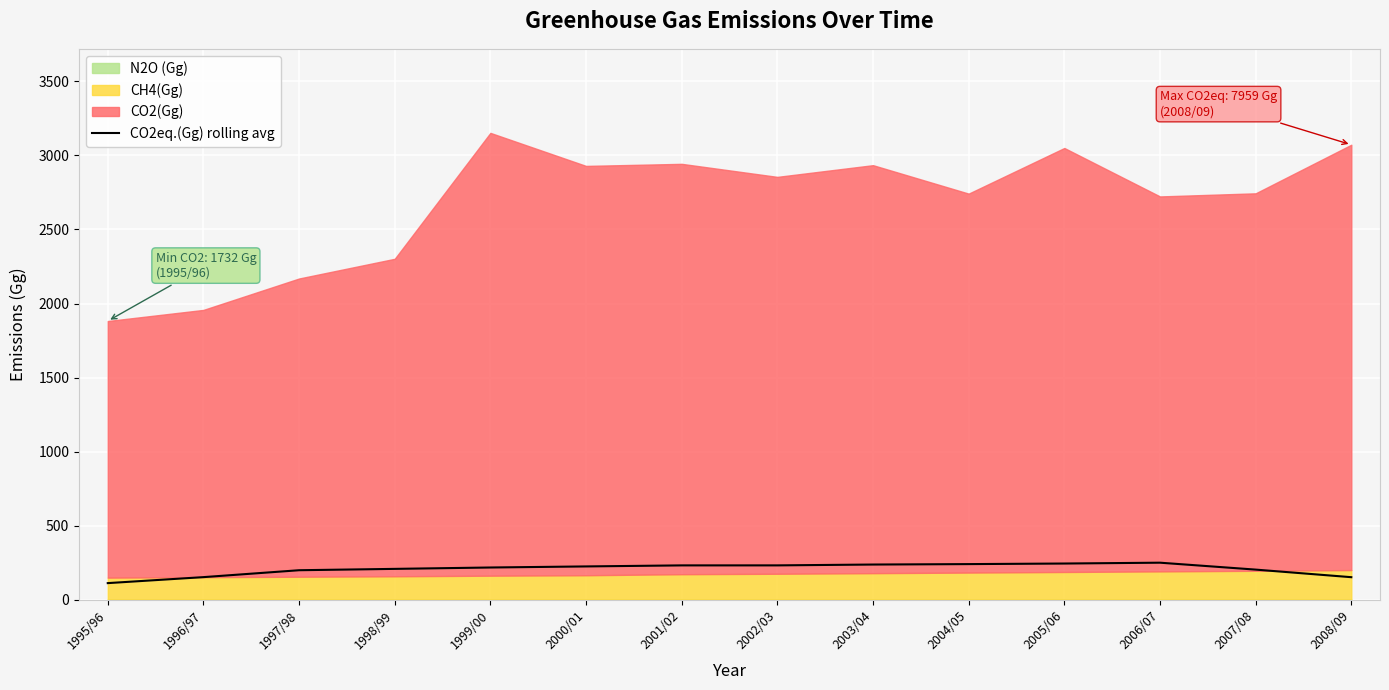

What is the greatest value displayed?

250.7